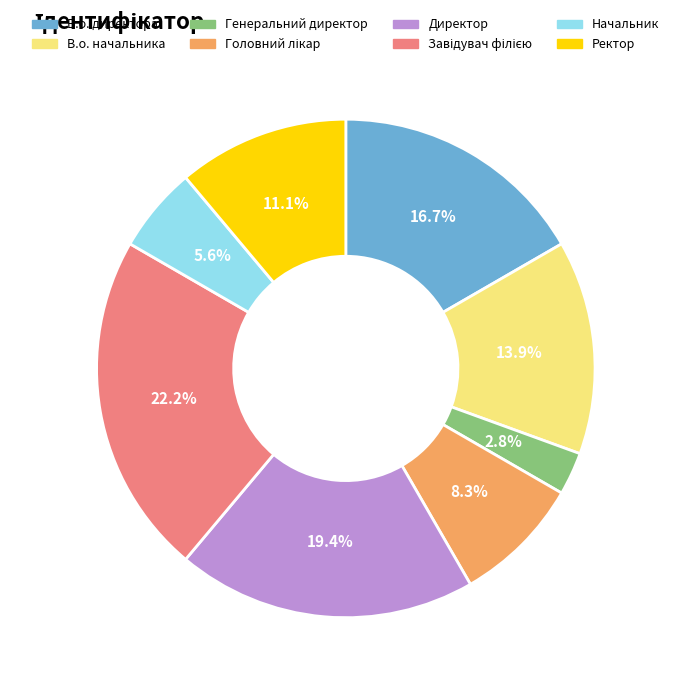

How much of the chart is everything except В.о. директора?

83.3%